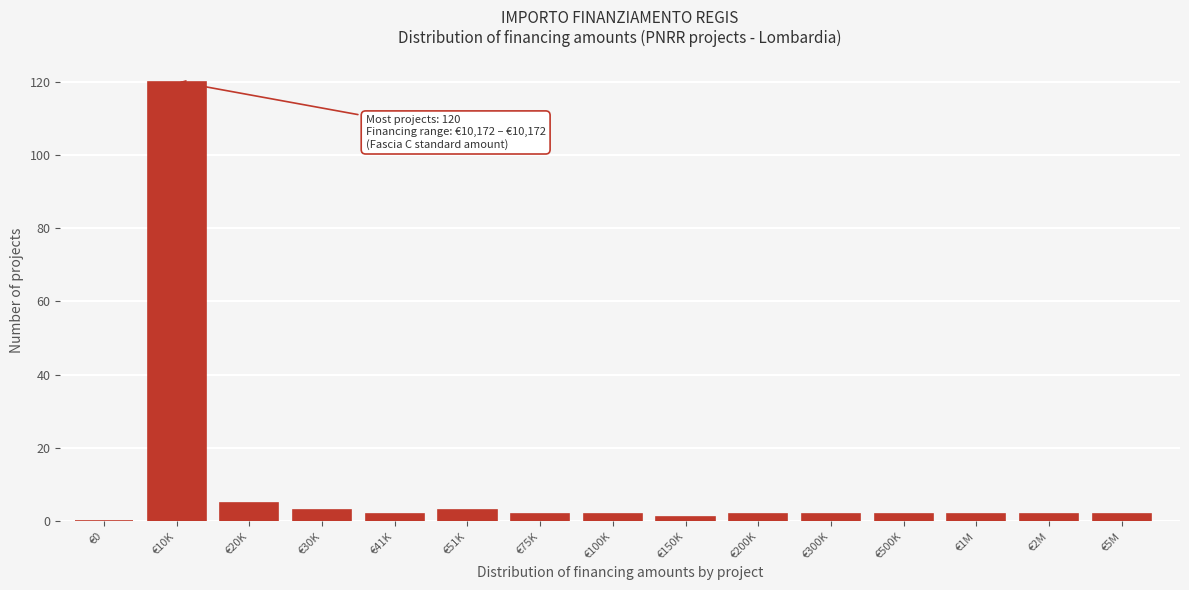

At which category does the chart reach its peak across all series?

€10K